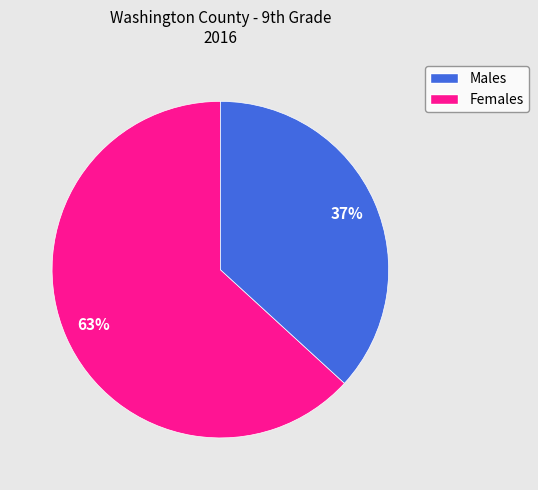

To the nearest percent, what is the difference between the largest and smallest slice percentages?

26%